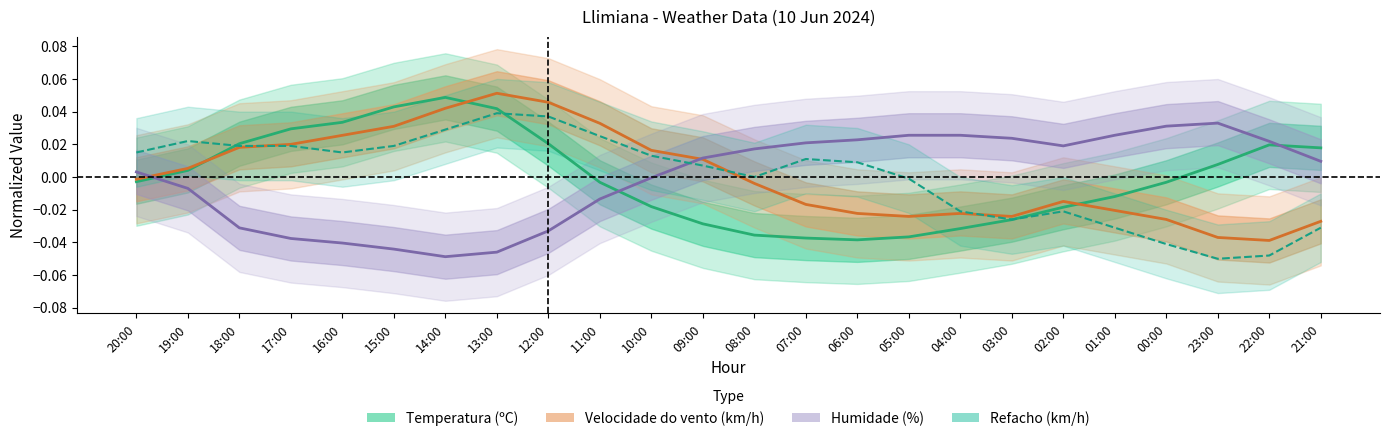

Between 22:00 and 21:00, which series saw the biggest shift?

Refacho (km/h)